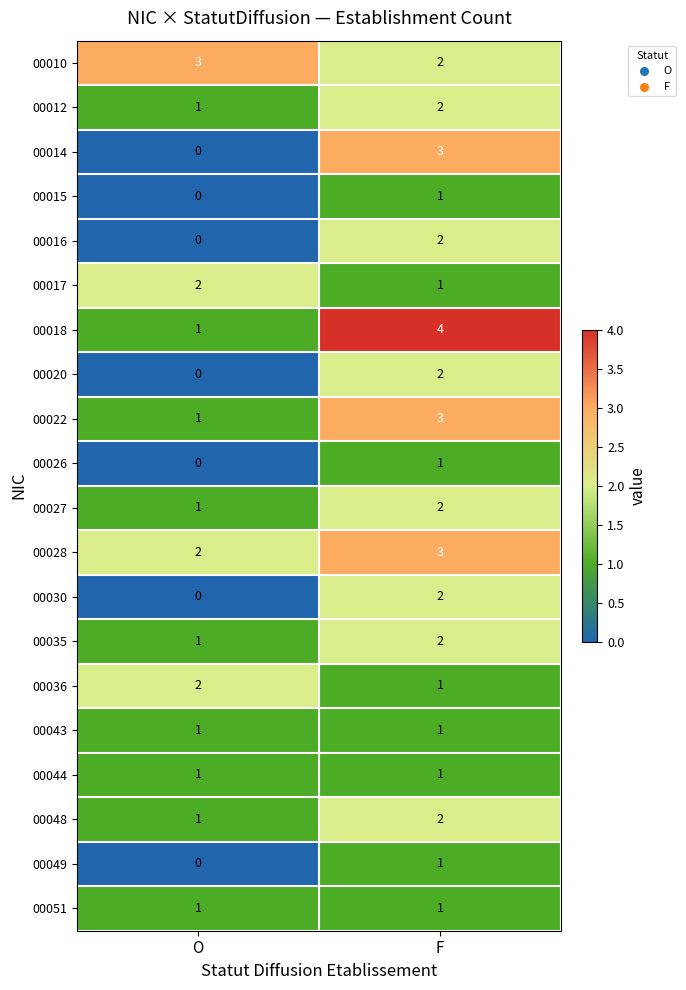

What is the difference between the highest and lowest values at F?

3